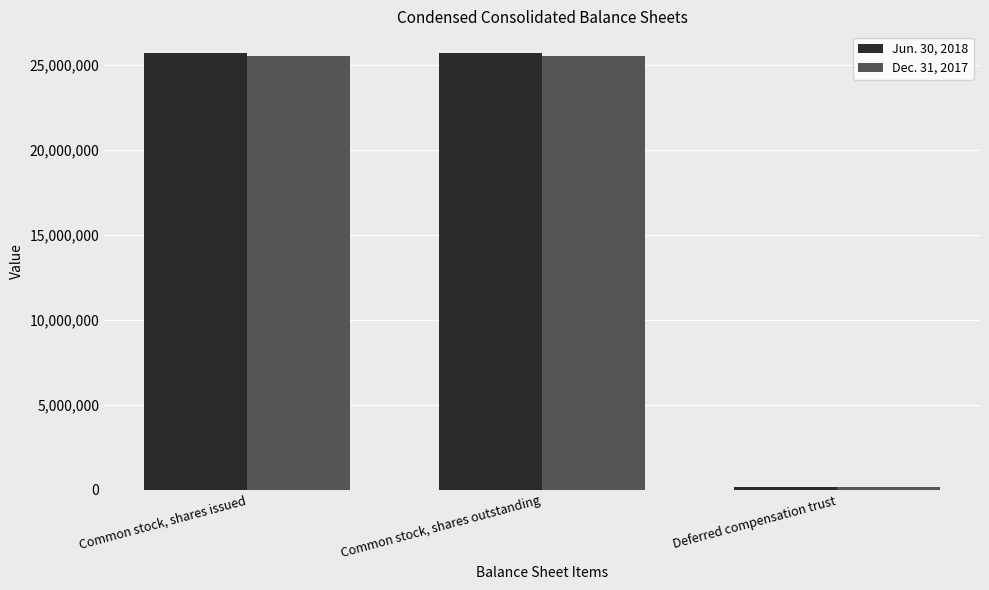

List the series in order of their peak value, lowest first.

Dec. 31, 2017, Jun. 30, 2018